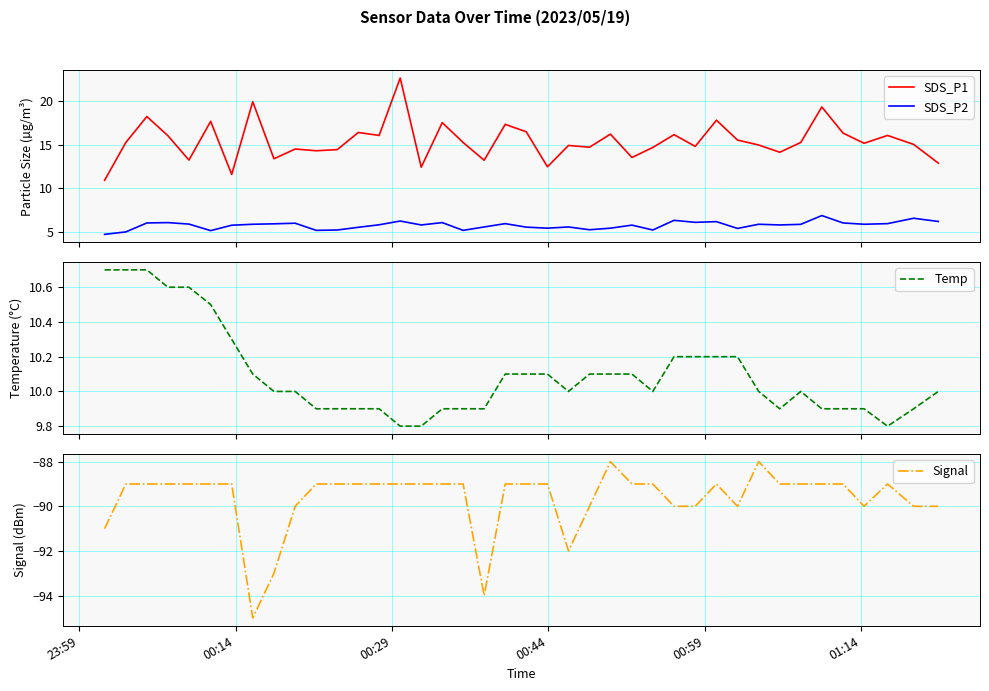

True or false: SDS_P2 and SDS_P1 cross at least once.

False